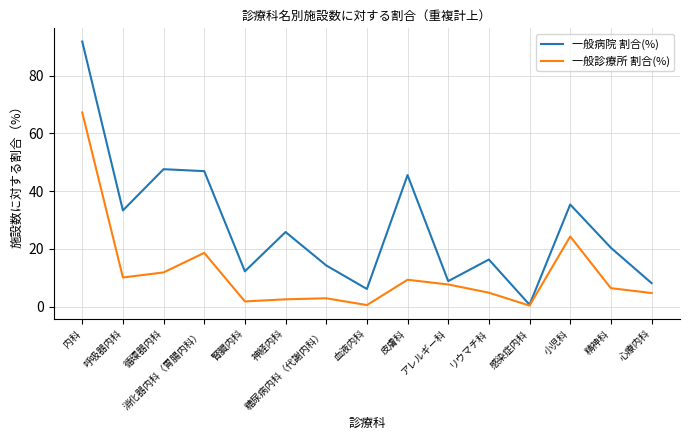

What position from the left is 消化器内科（胃腸内科）?

4